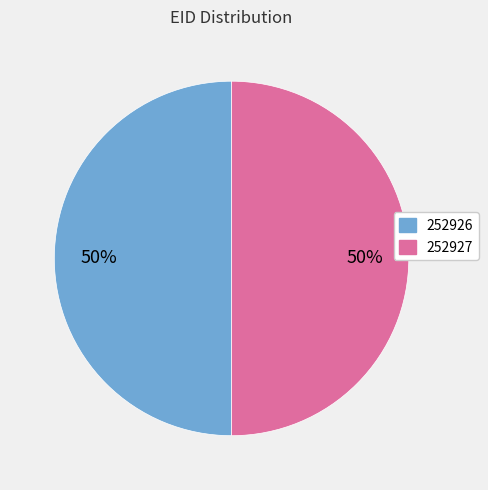

What is the ratio of the value at 252926 to the value at 252927?

1.0